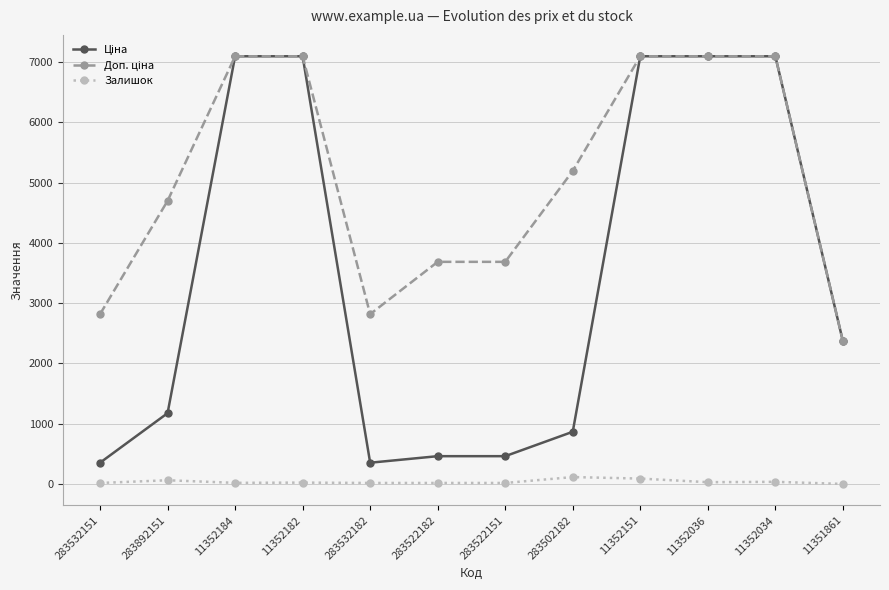

At how many categories does at least one series exceed 5782?

5